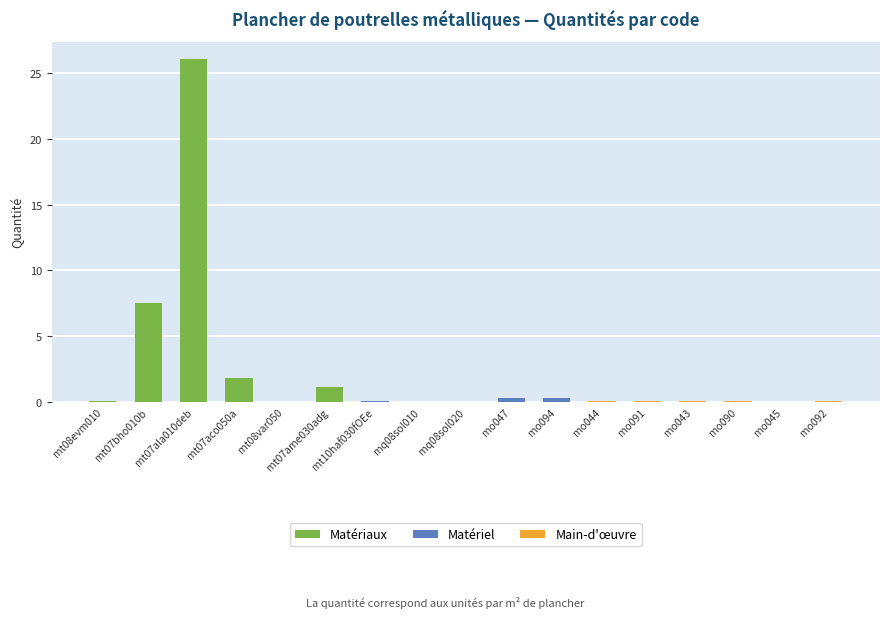

Reading right to left, extract all data points from this chart.

0.1	0.0	0.0	0.0	0.1	0.1	0.3	0.3	0.0	0.0	0.1	1.1	0.0	1.8	26.1	7.5	0.1